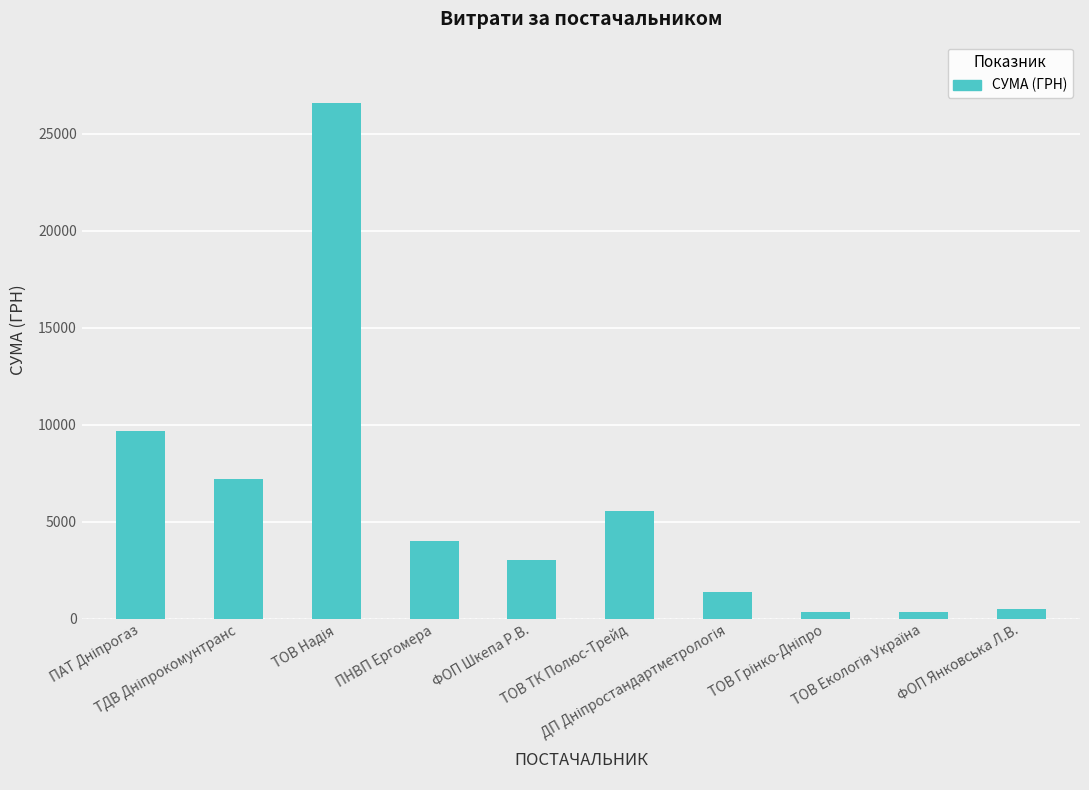

What is the difference between the maximum and minimum values?

26238.4